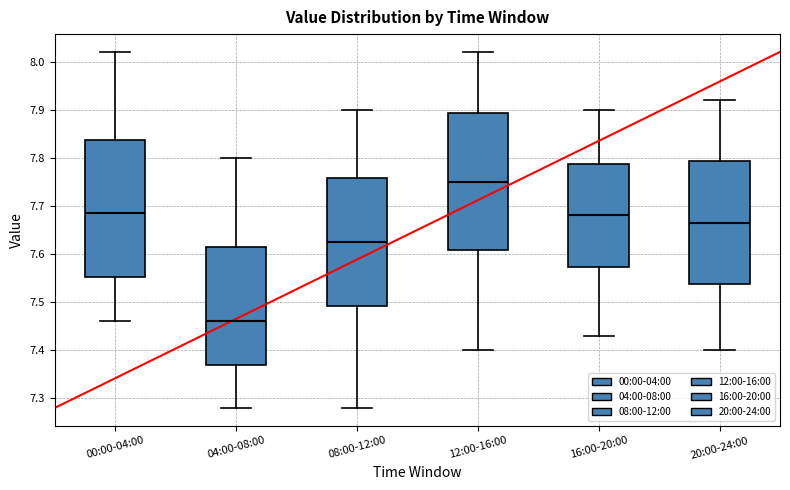

Where does the median line of the box for 20:00-24:00 sit on the y-axis? The values are not printed on the chart, so give them approximately, as read against the axis.

7.67